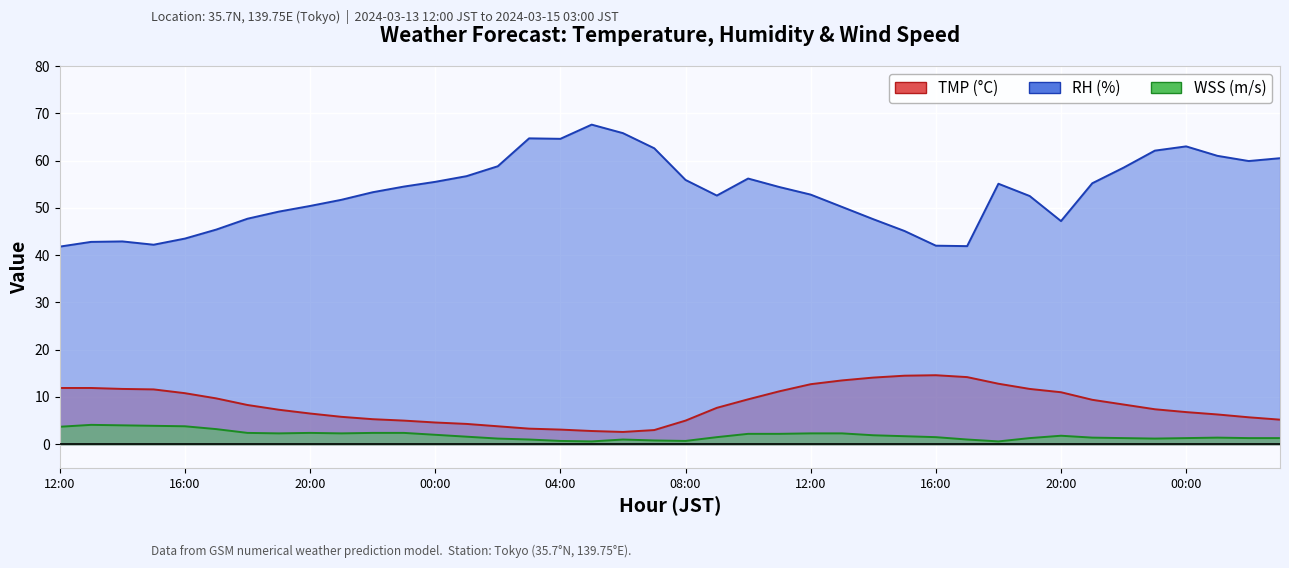

What is the difference between the highest and lowest values at 17:00?

42.2